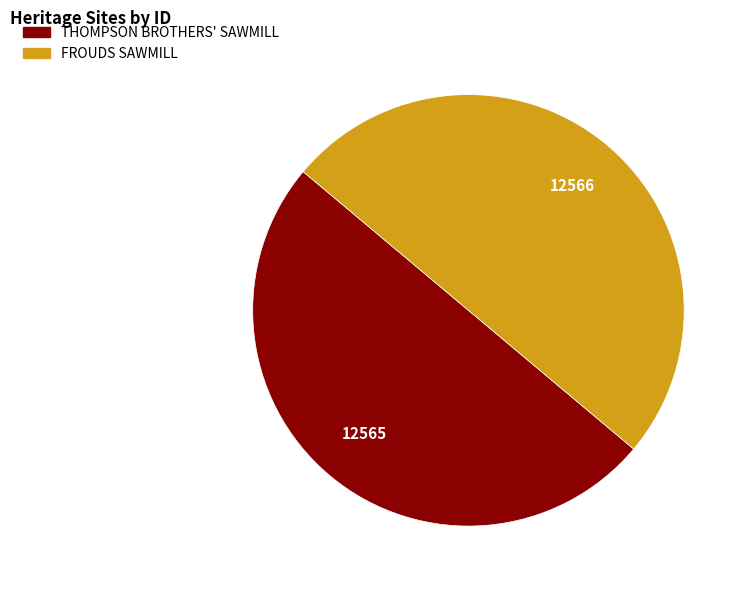

Count the number of slices in the pie.

2